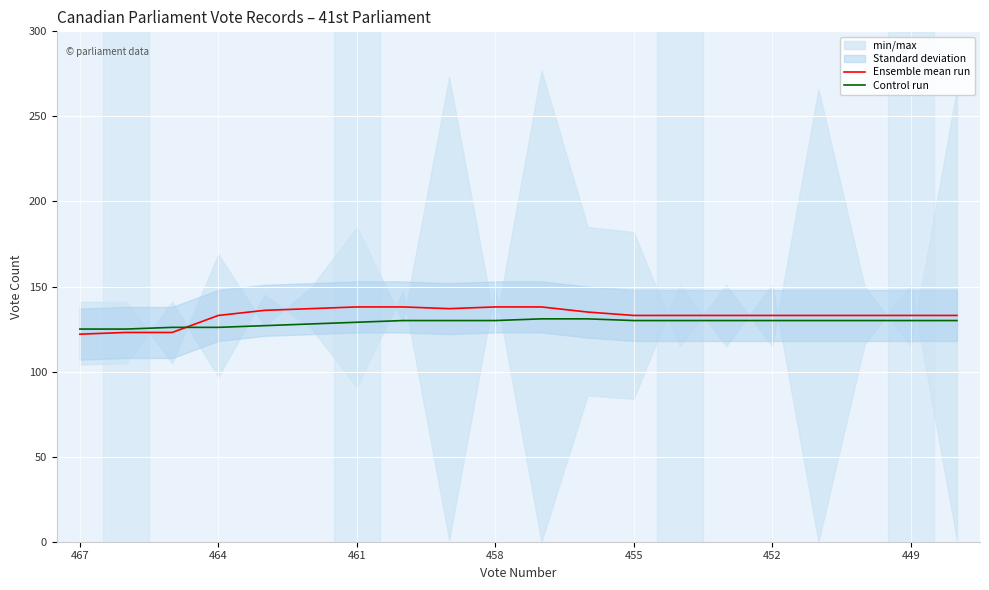

Is this an area chart (filled region under the line)?

No